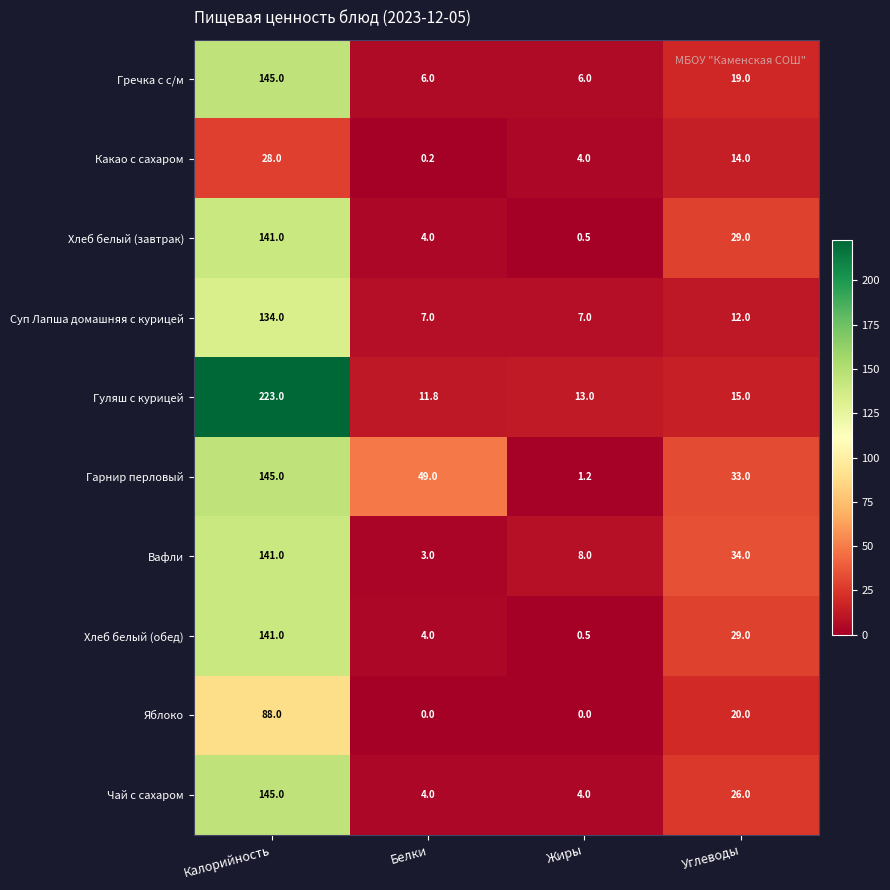

Rank the categories by Гуляш с курицей value from highest to lowest.

Калорийность, Углеводы, Жиры, Белки